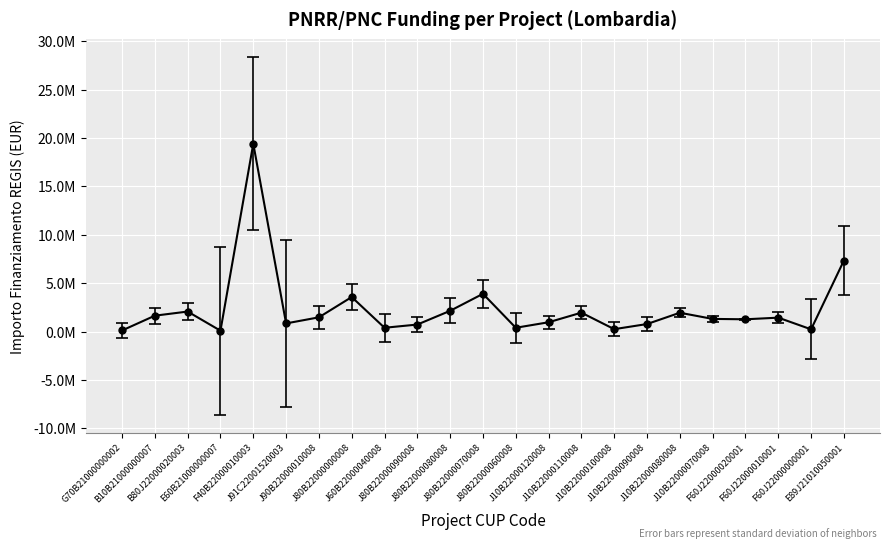

What is the change in value from J10B22000120008 to E89J21010050001?

+6375532.0